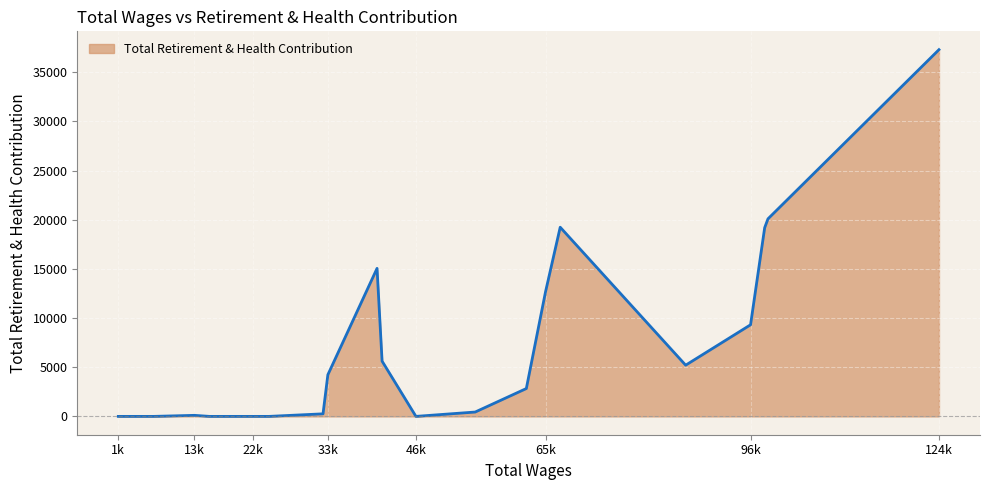

Which category has the highest value in the Total Retirement & Health Contribution series?

124k